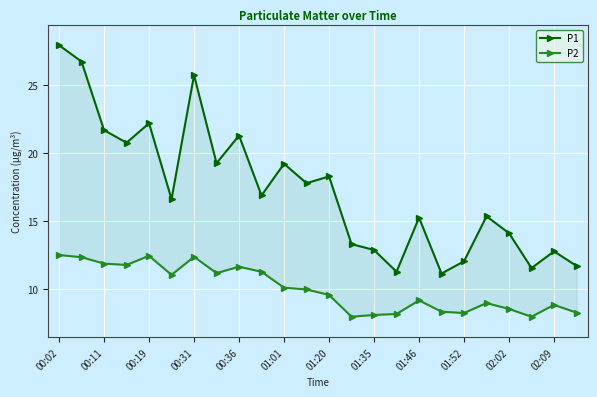

What is the sum of all P2 values?

241.3